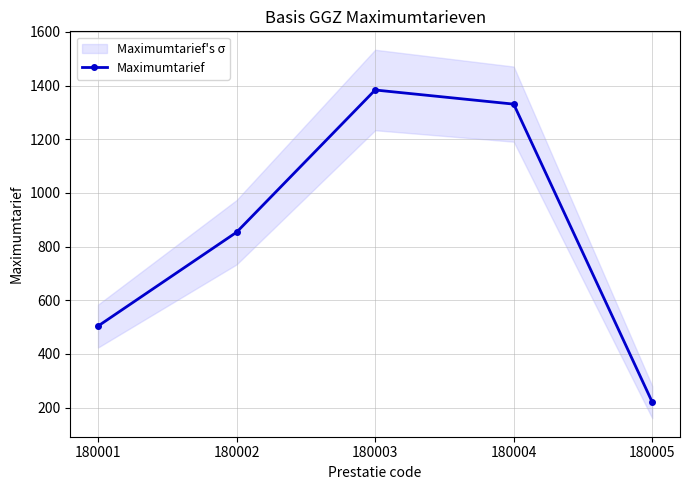

Approximately how many times larger is the value at 180003 compared to 180005?

6.3